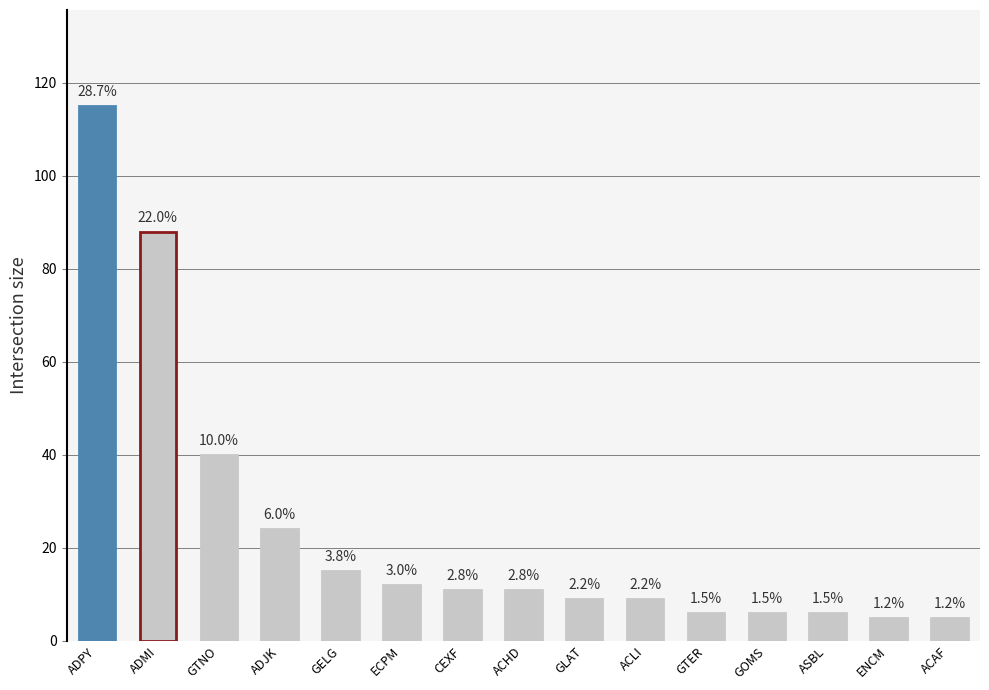

Reading left to right, what are all the values shown in this chart?

ADPY=115	ADMI=88	GTNO=40	ADJK=24	GELG=15	ECPM=12	CEXF=11	ACHD=11	GLAT=9	ACLI=9	GTER=6	GOMS=6	ASBL=6	ENCM=5	ACAF=5